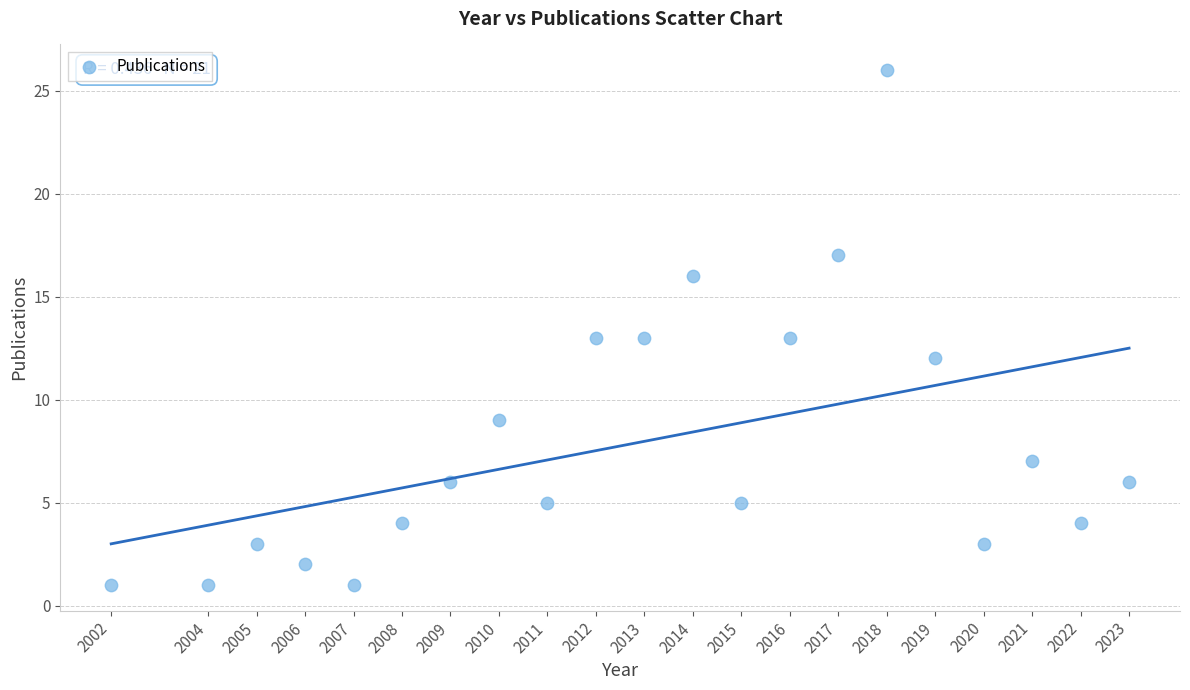

What is the range of X values (max minus min)?

21